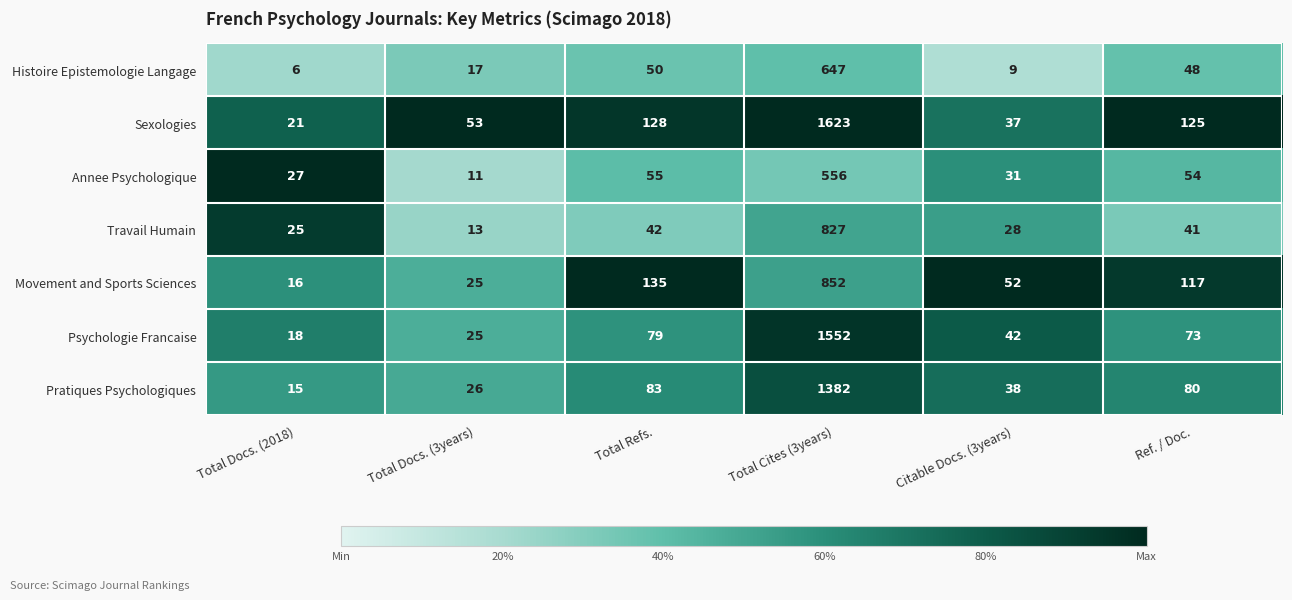

The value of Histoire Epistemologie Langage at Ref. / Doc. is 66. True or false?

False